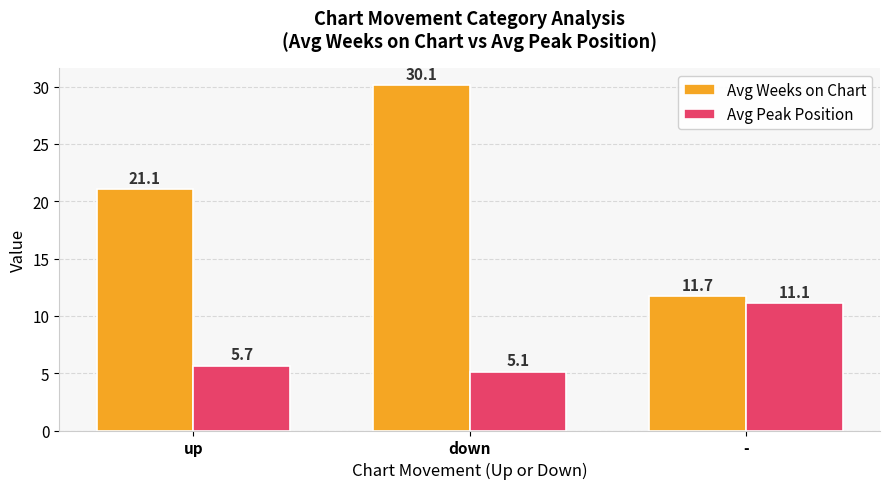

What are all the series names shown in the legend?

Avg Weeks on Chart, Avg Peak Position